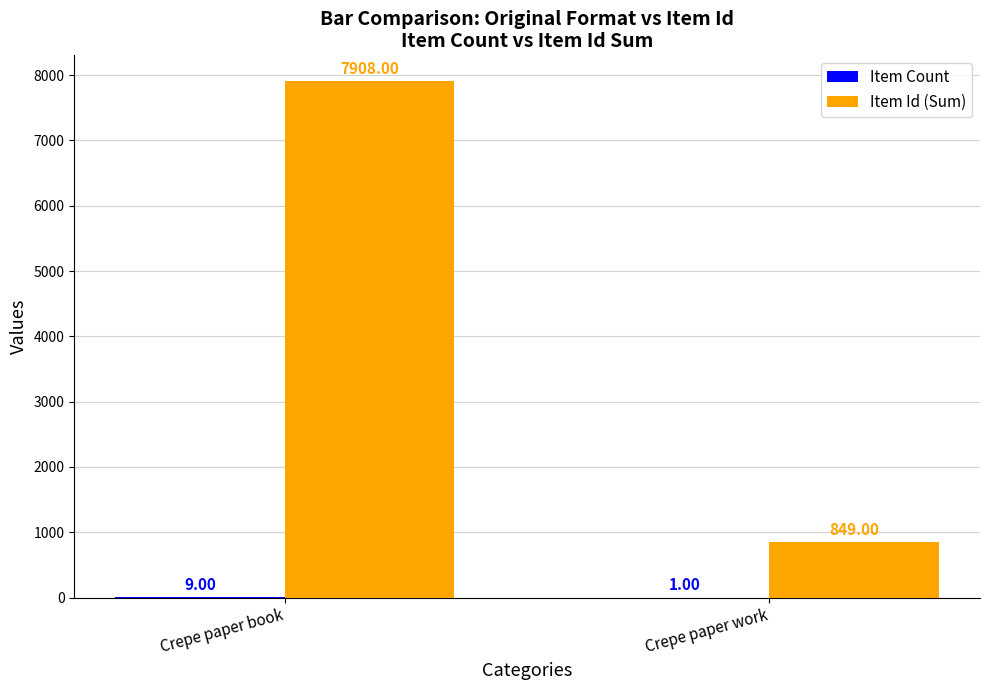

At which category is the sum across all series the highest?

Crepe paper book